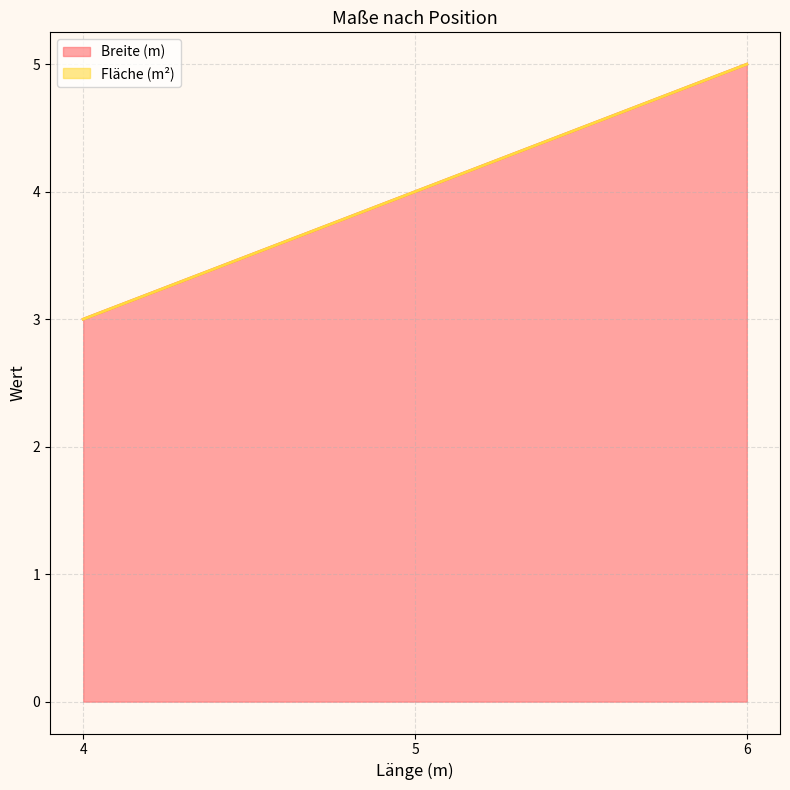

What is the value of the 1st point from the left?

3